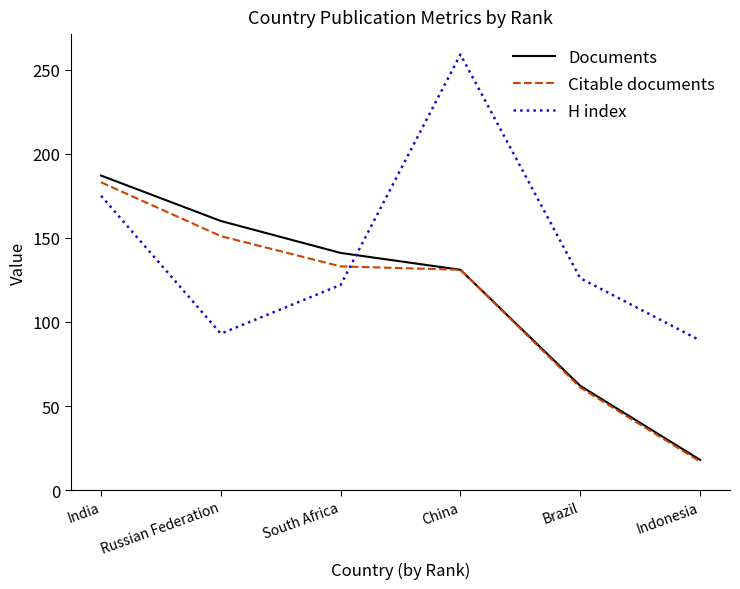

What are all the series names shown in the legend?

Documents, Citable documents, H index